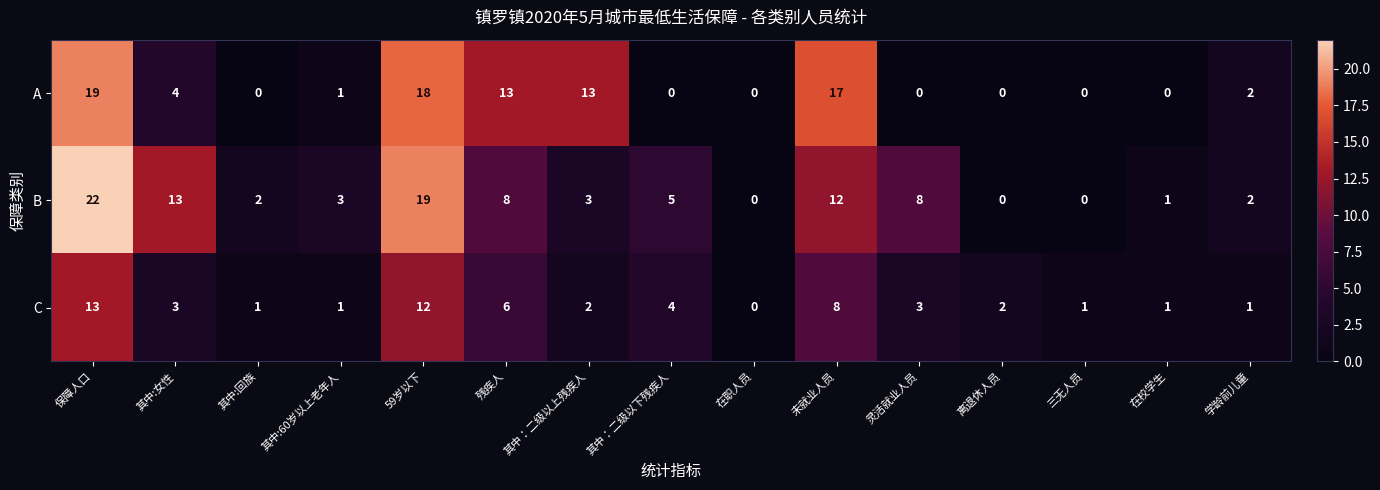

Count the number of categories in the chart.

15